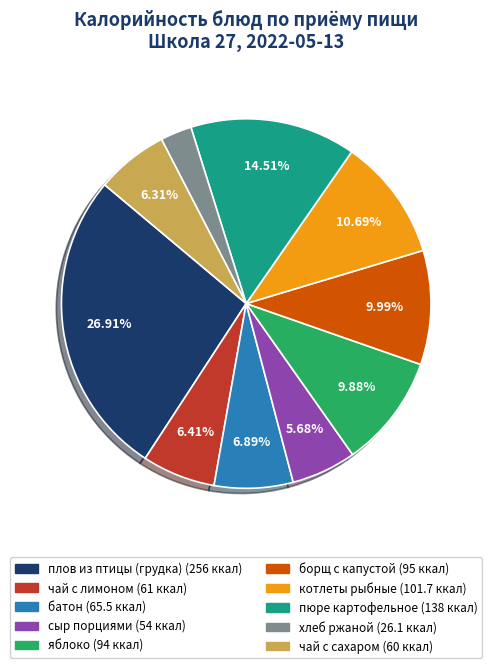

Which has a higher value, яблоко or сыр порциями?

яблоко